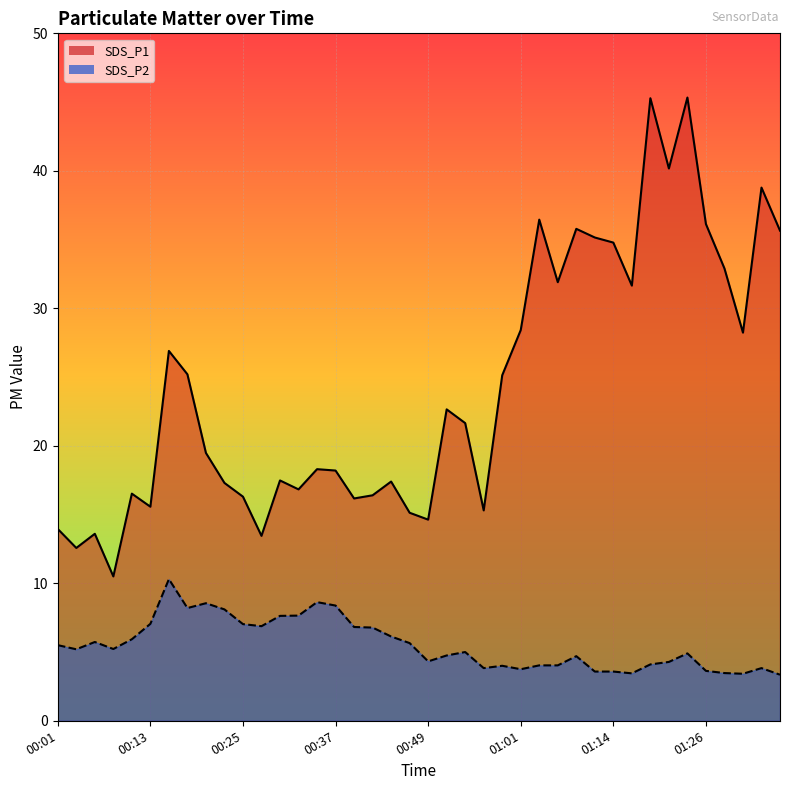

True or false: SDS_P1 and SDS_P2 cross at least once.

False